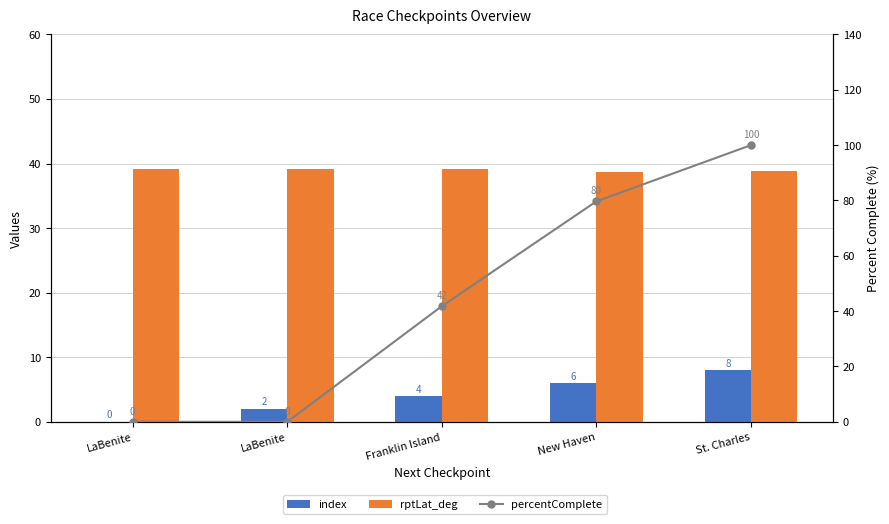

Which has a higher value, LaBenite or New Haven?

New Haven